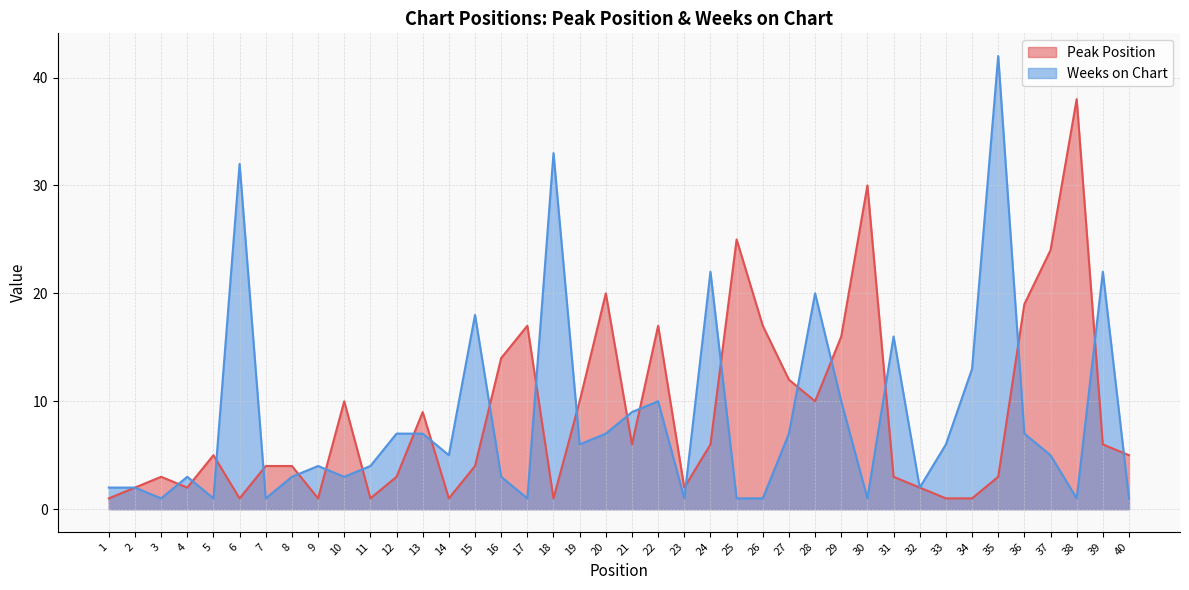

Where is Weeks on Chart nearest to the value 21?

24